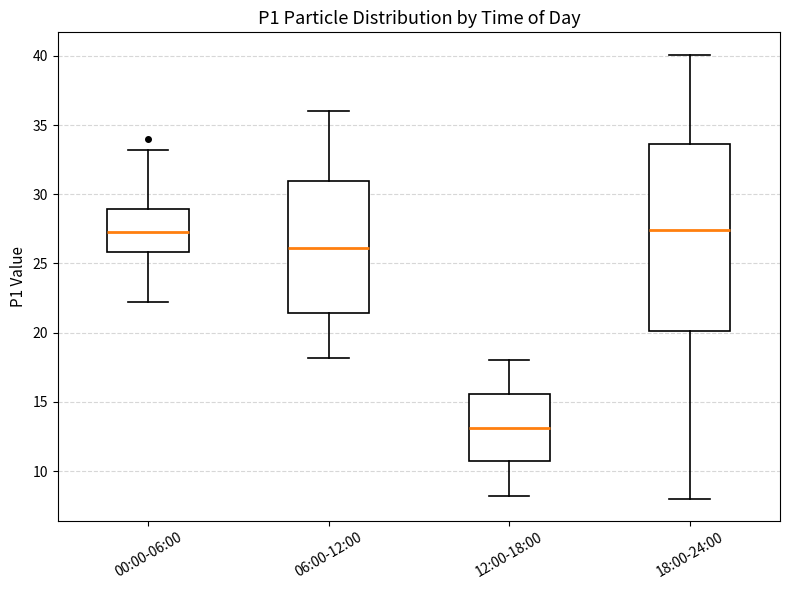

Reading left to right, read every box against the y-axis: the position of its median line, the range the box covers, and the ends of its whiskers. The values are not printed on the chart, so give them approximately, as read against the axis.

00:00-06:00: median 27.5, box 26.0 to 29.0, whiskers 22.0 to 33.0
06:00-12:00: median 26.0, box 21.5 to 31.0, whiskers 18.0 to 36.0
12:00-18:00: median 13.0, box 10.5 to 15.5, whiskers 8.0 to 18.0
18:00-24:00: median 27.5, box 20.0 to 33.5, whiskers 8.0 to 40.0